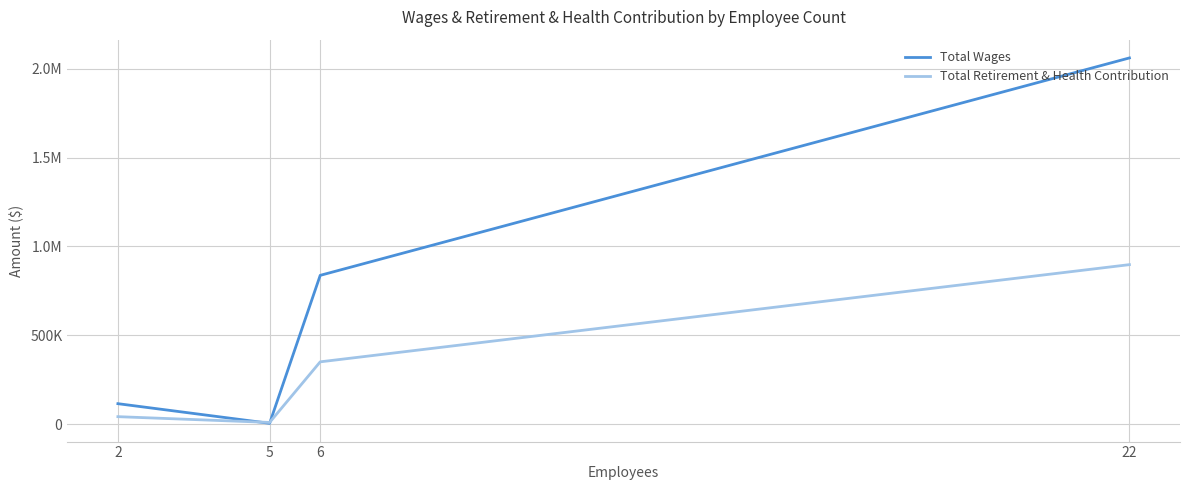

Where does the Total Wages series first go above 837227?

22